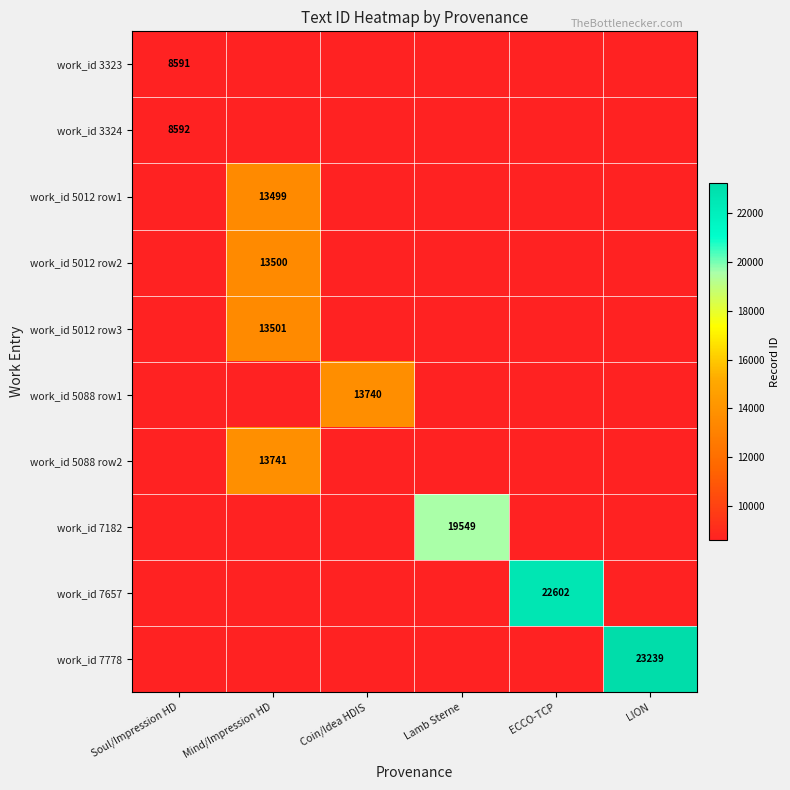

List the series in order of their overall mean, lowest first.

work_id 3323, work_id 3324, work_id 5012 row1, work_id 5012 row2, work_id 5012 row3, work_id 5088 row1, work_id 5088 row2, work_id 7182, work_id 7657, work_id 7778